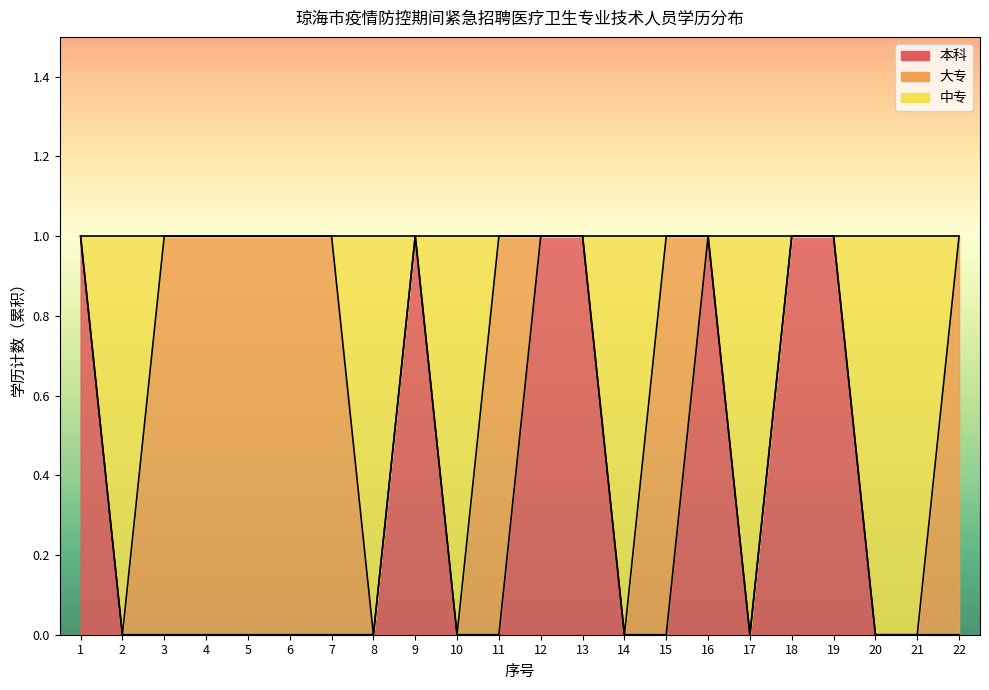

What is the difference between the maximum and minimum values in the 本科 series?

1